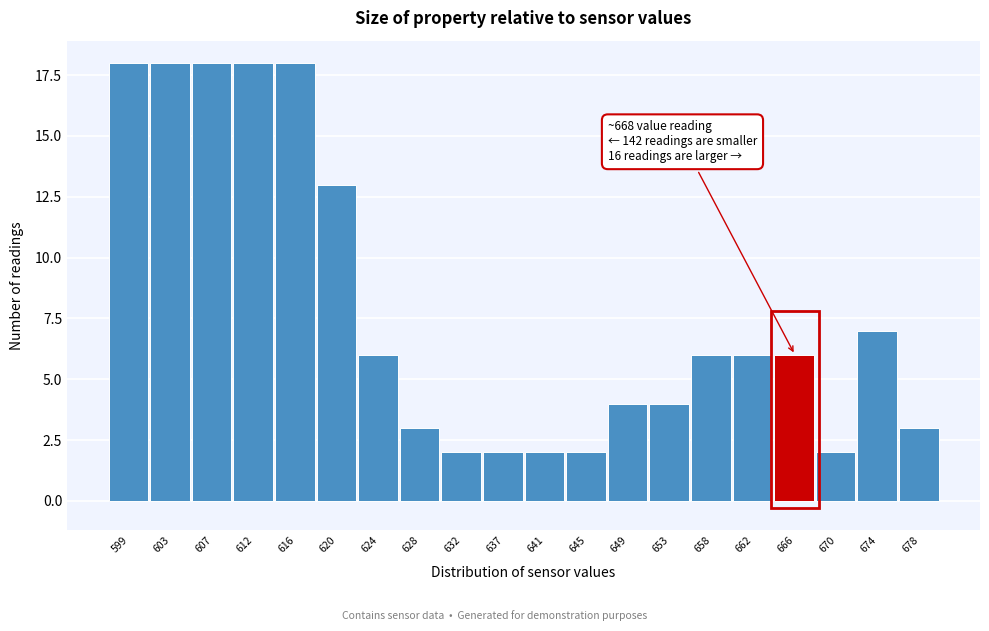

Reading left to right, extract all data points from this chart.

18	18	18	18	18	13	6	3	2	2	2	2	4	4	6	6	6	2	7	3